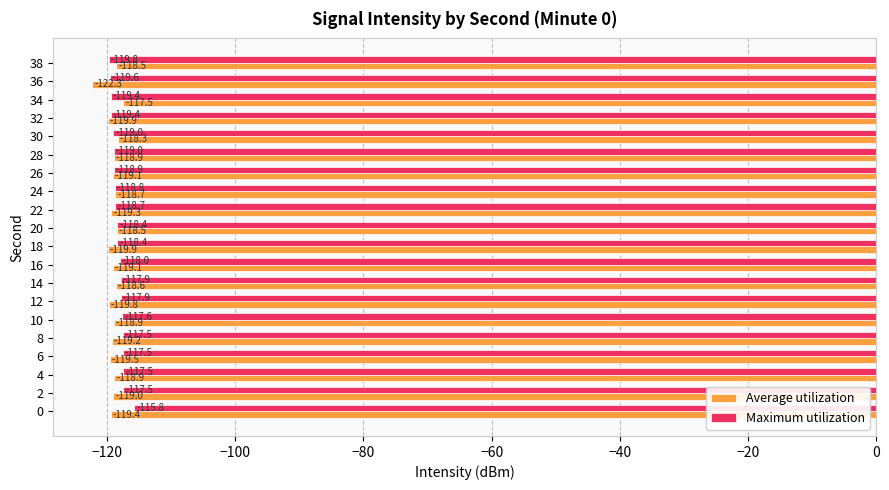

What is the difference between the highest and lowest values at 36?

2.7